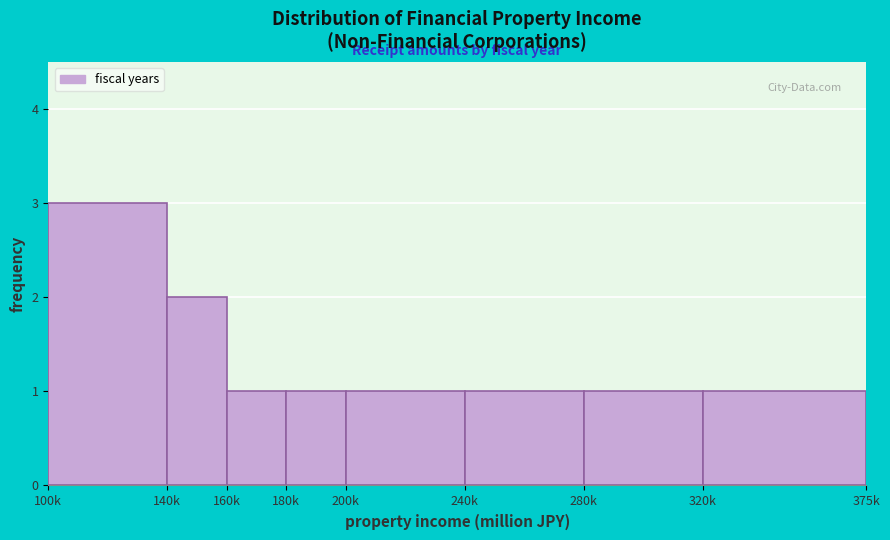

Reading left to right, extract all data points from this chart.

3	2	1	1	1	1	1	1